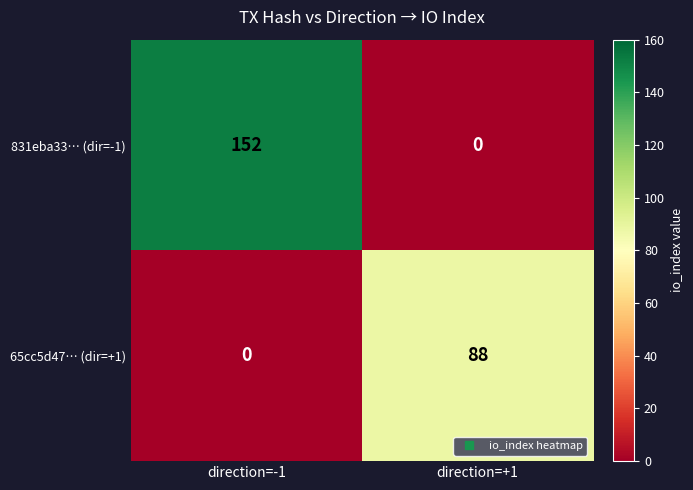

Is it true that 831eba33… (dir=-1) equals 0 at direction=+1?

True